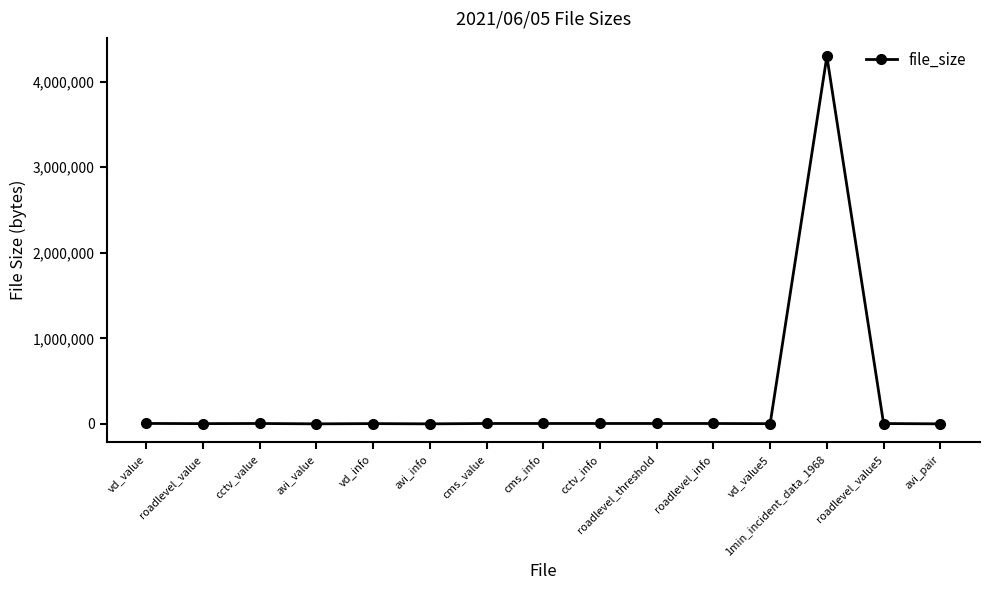

What is the greatest value displayed?

4296299